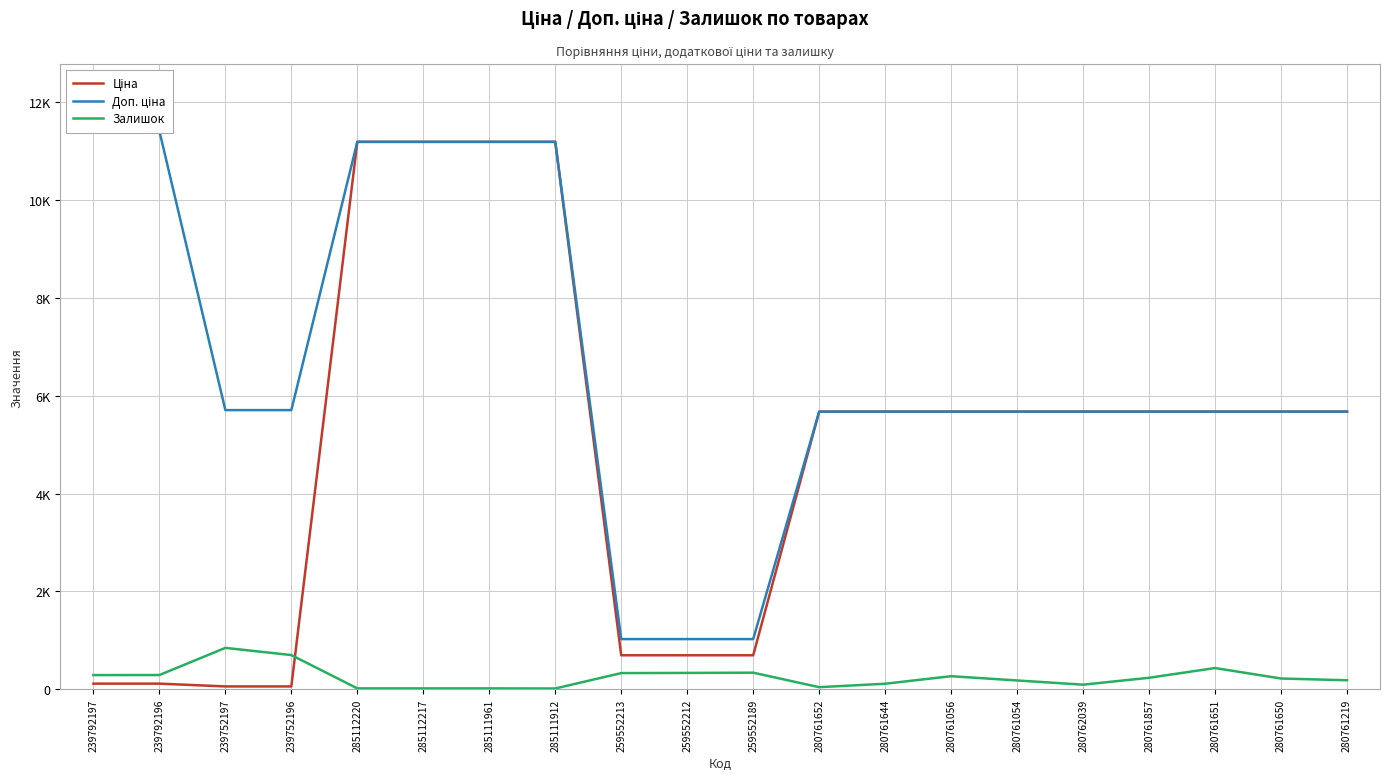

What is the greatest value displayed?

11410.0